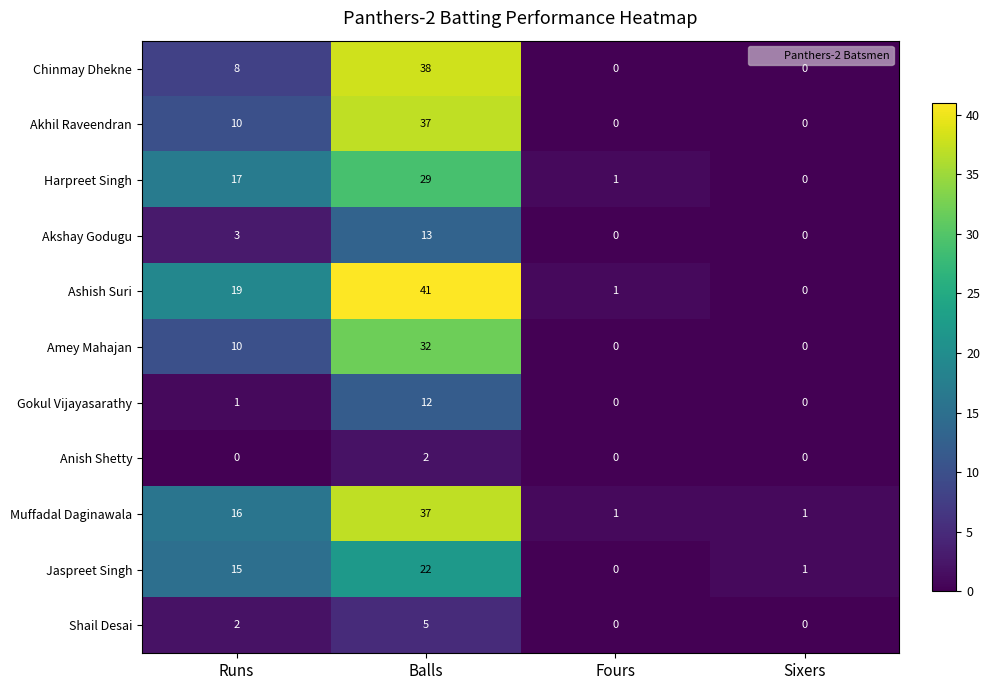

True or false: Anish Shetty has a value of 2 at Balls.

True